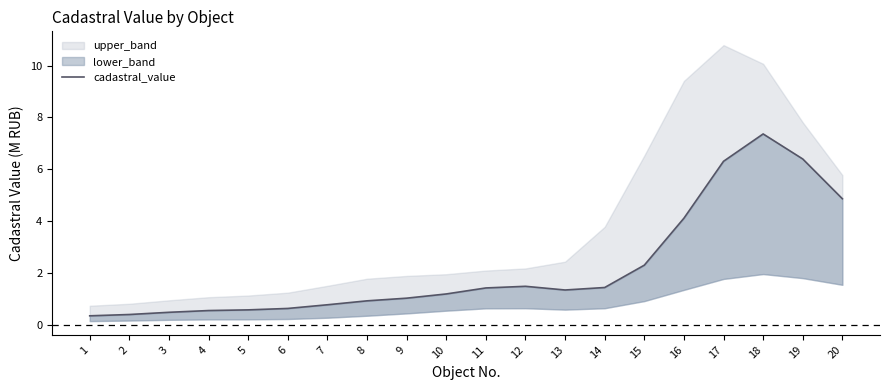

Which has a higher value, 16 or 13?

16